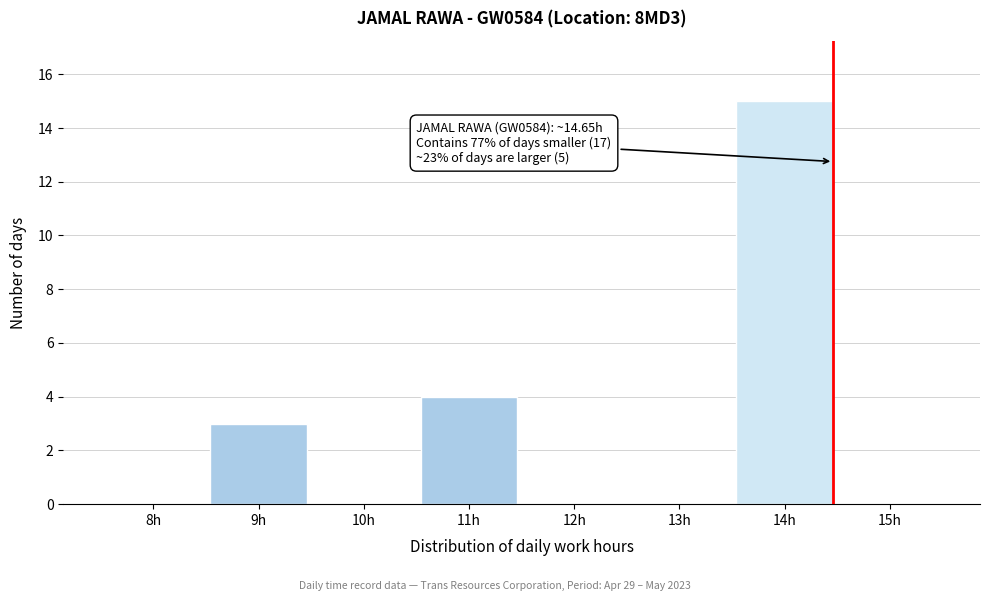

Reading right to left, what are all the values shown in this chart?

15h=0	14h=15	13h=0	12h=0	11h=4	10h=0	9h=3	8h=0